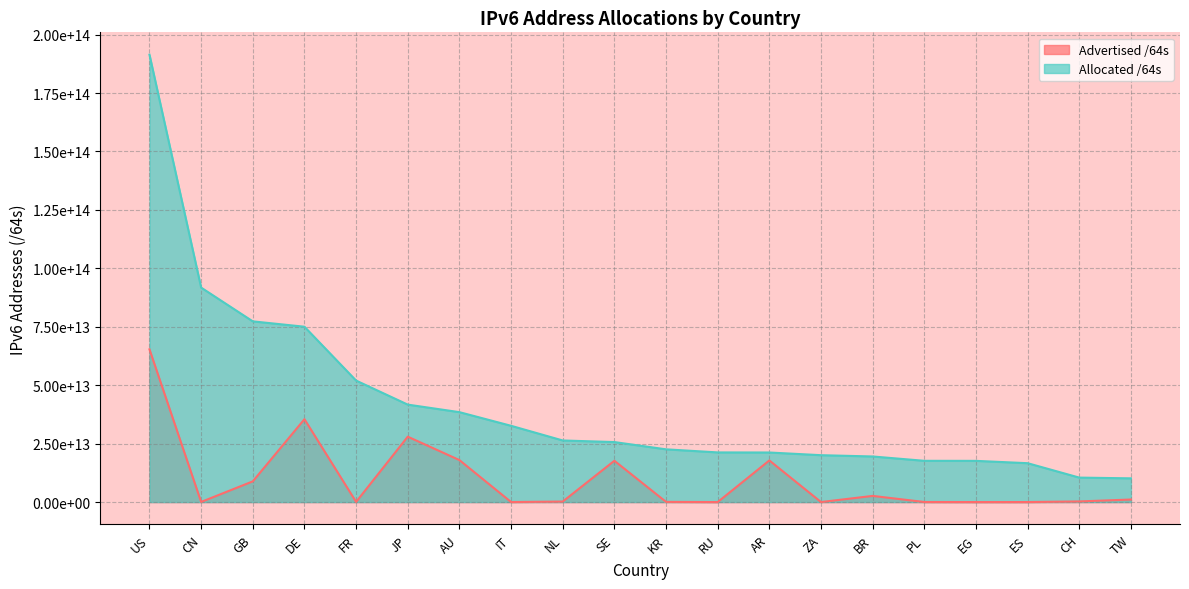

In Advertised /64s, how many points are higher than both neighbors (excluding endpoints)?

5